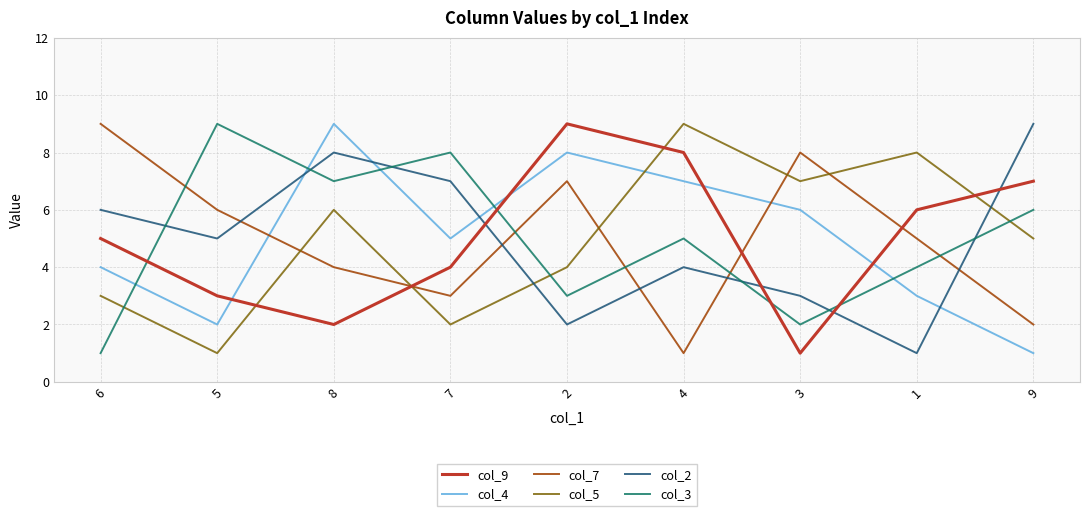

What is the difference between the highest and lowest values at 7?

6